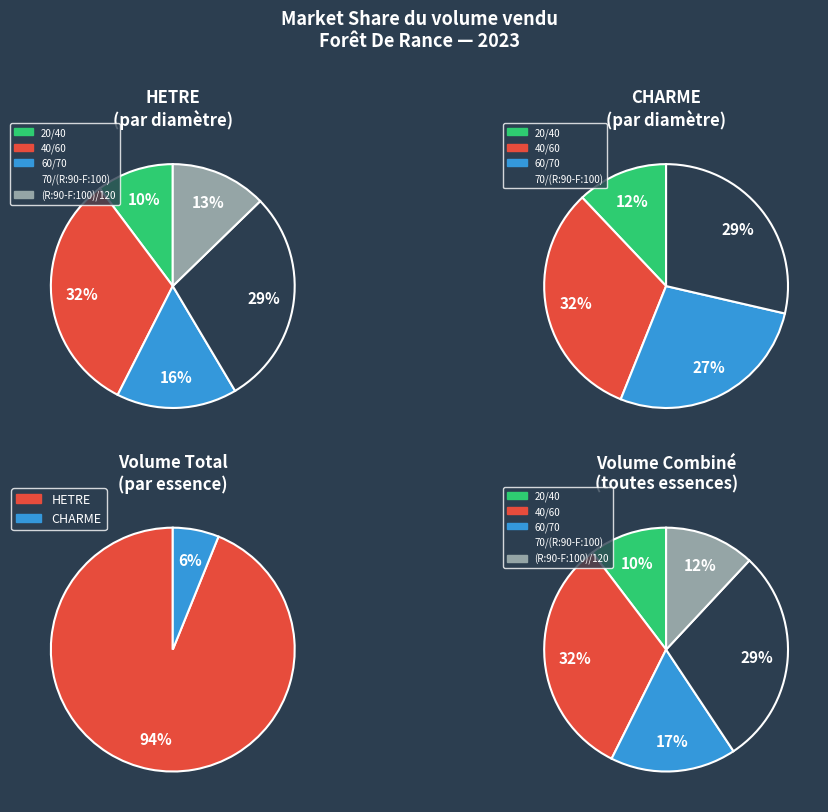

What percentage is the 70/(R:90-F:100) slice, to the nearest percent?

29%